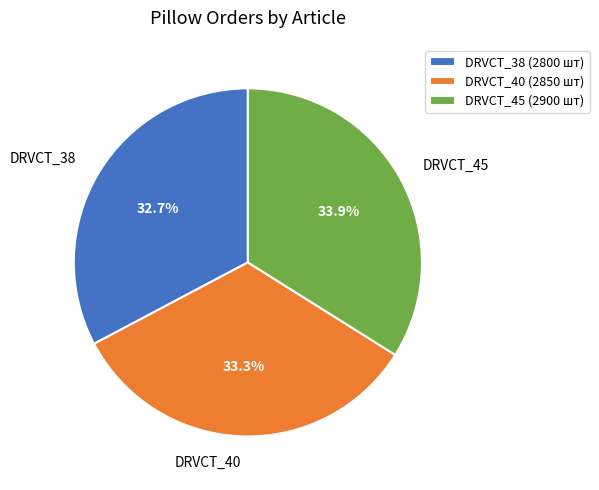

True or false: DRVCT_40 accounts for 48% of the total.

False